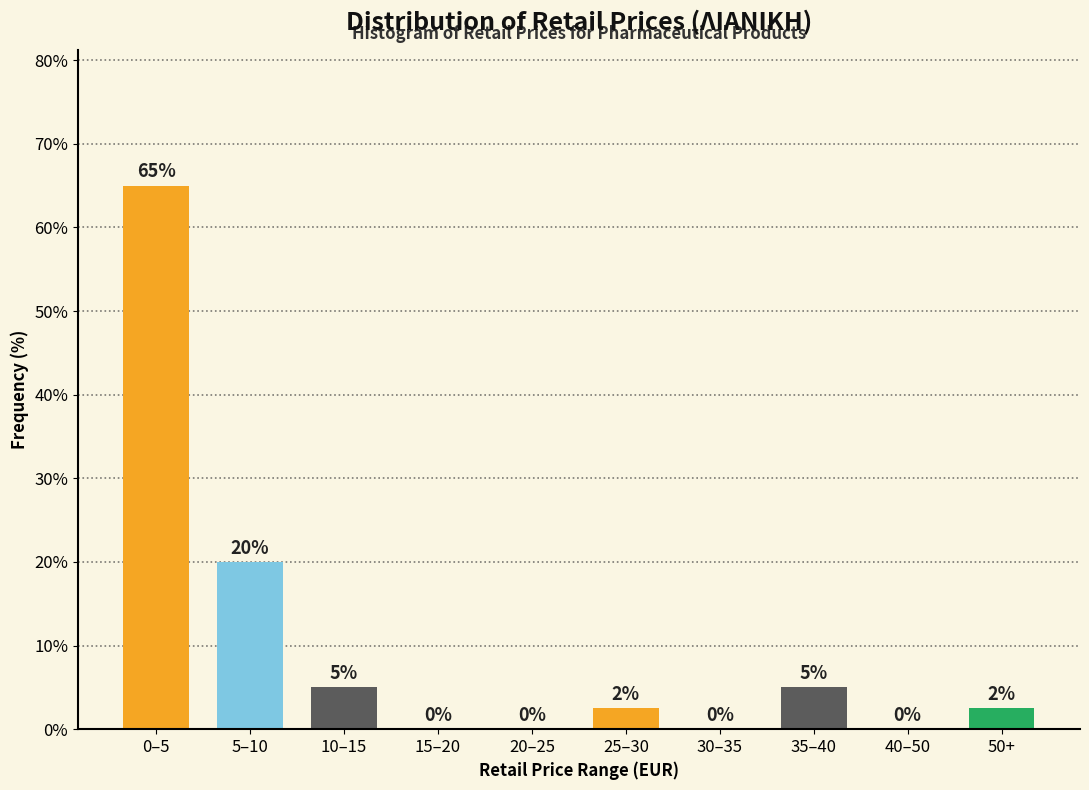

At which label is the value closest to 32?

5–10